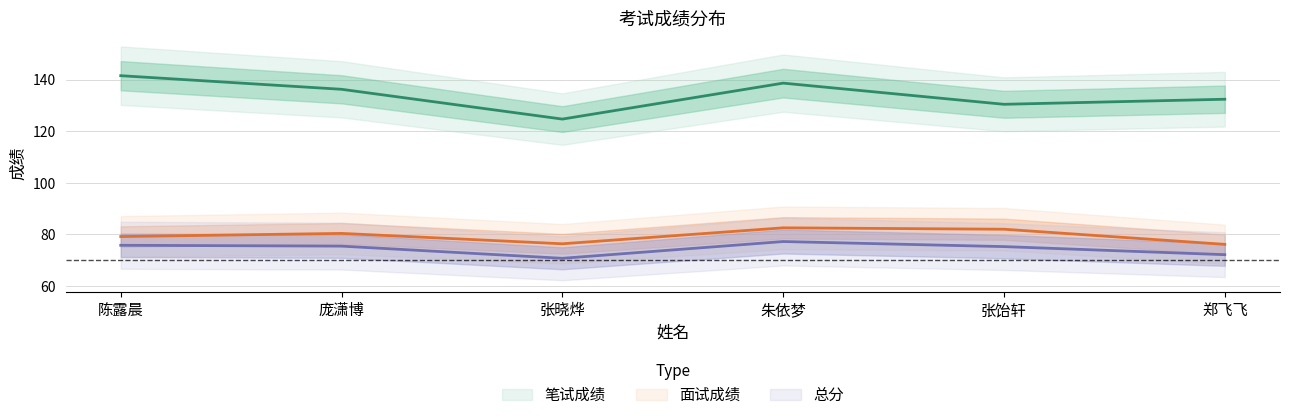

How many interior local peaks does the 笔试成绩 series have?

1